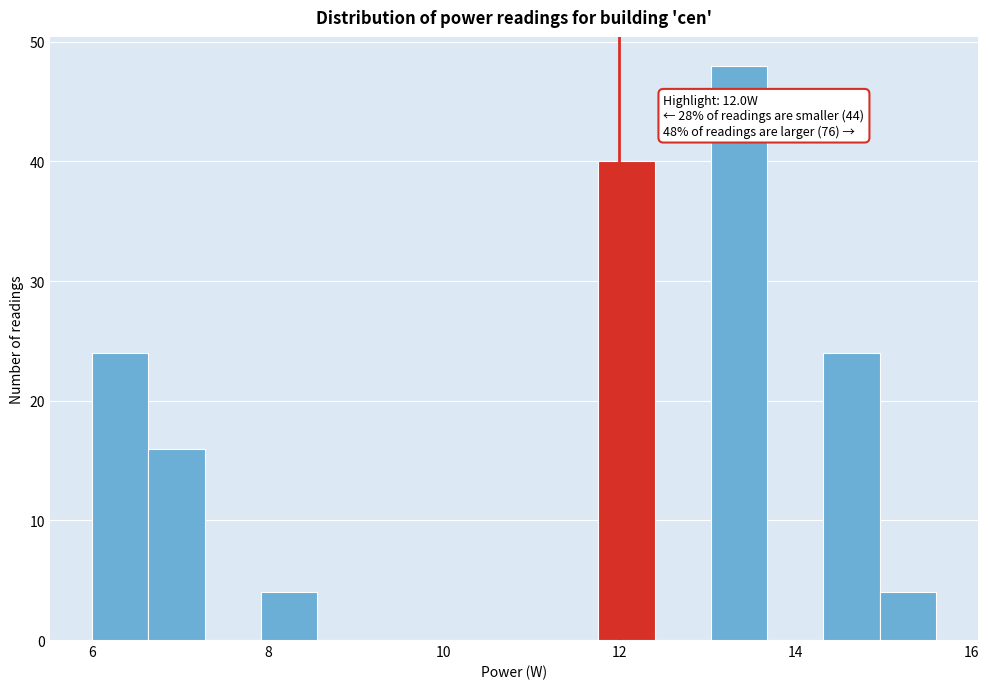

Read against the x-axis, roughly where is the centre of the tallest bar?

13.4